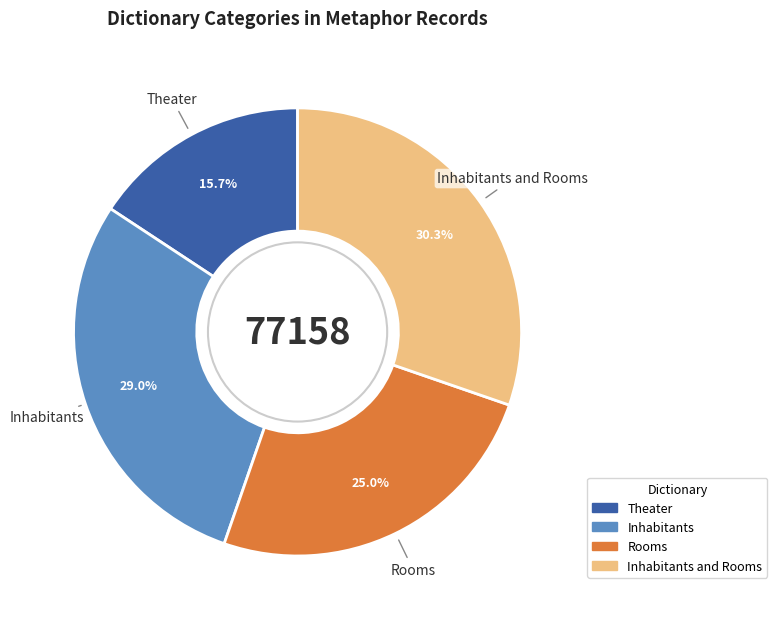

Does any single category account for the majority?

No